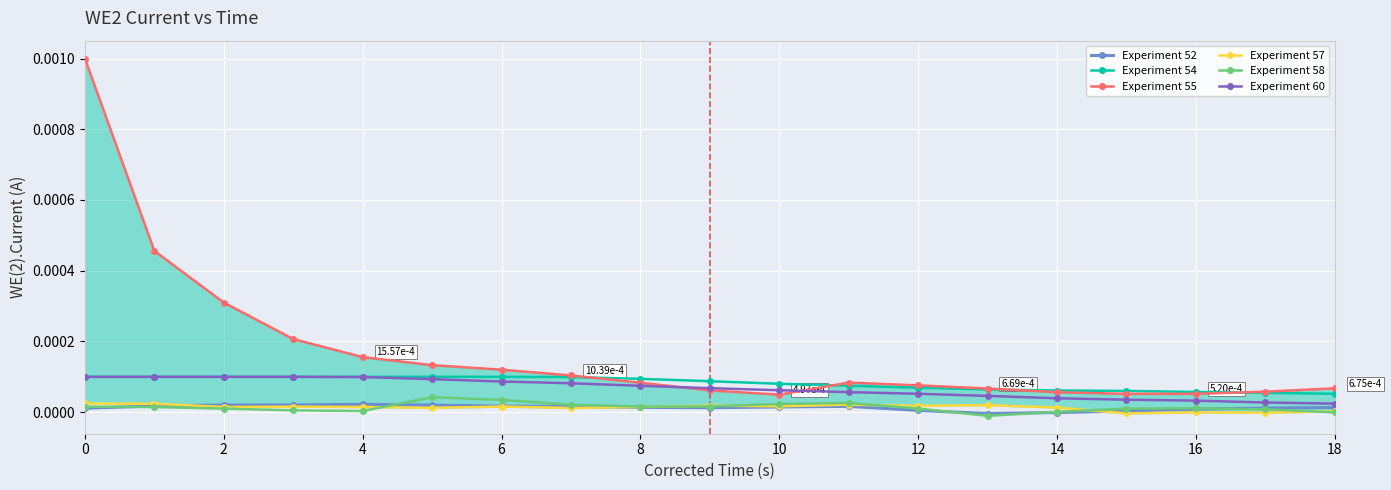

List the series in order of their peak value, highest first.

Experiment 55, Experiment 54, Experiment 60, Experiment 58, Experiment 57, Experiment 52